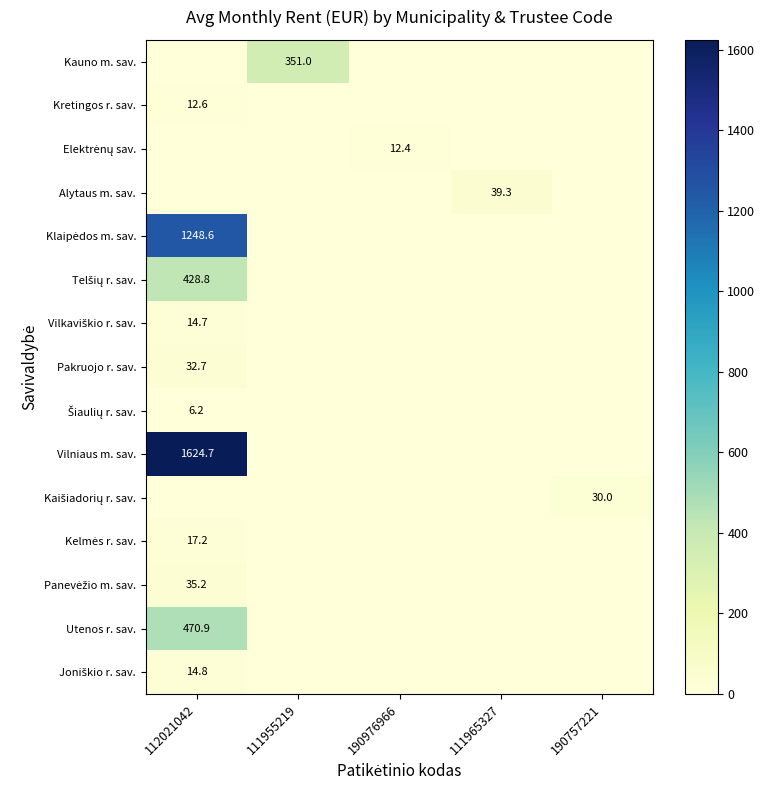

The value of Kretingos r. sav. at 112021042 is 8.3. True or false?

False